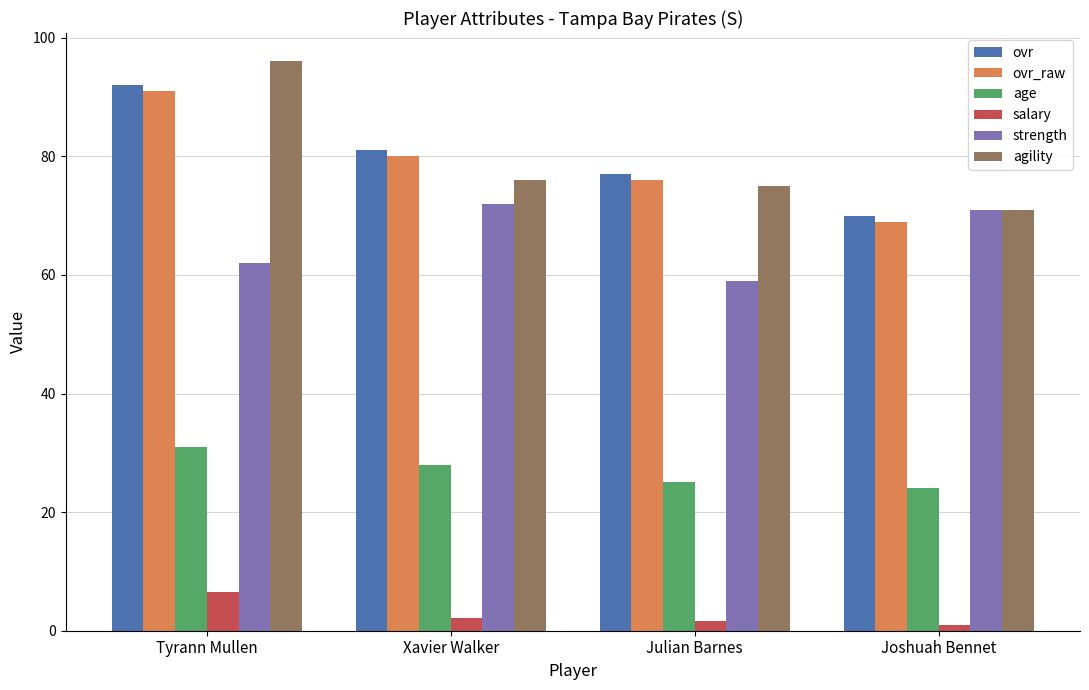

What is the average value of the ovr series?

80.0